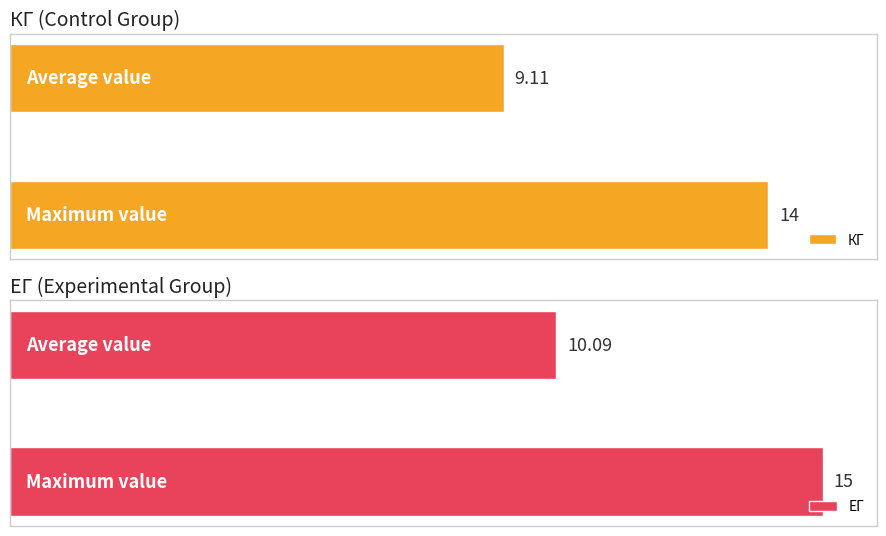

How many bars are there in each group?

2